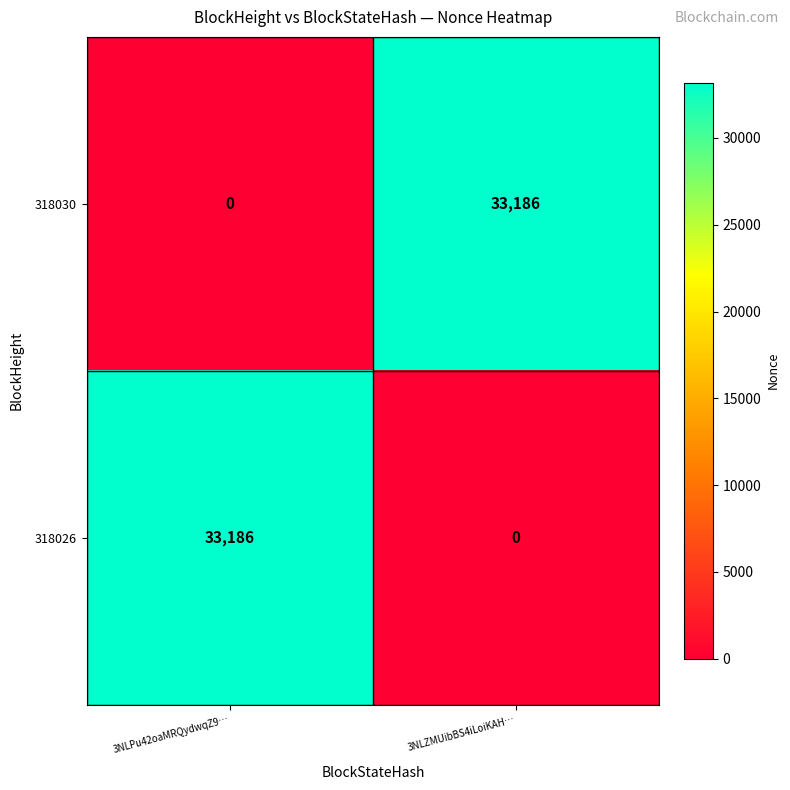

At how many categories does at least one series exceed 18302?

2